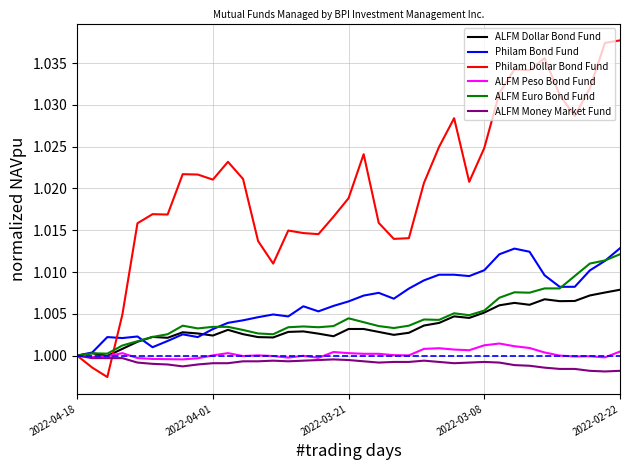

Which series has the largest total across all categories?

Philam Dollar Bond Fund